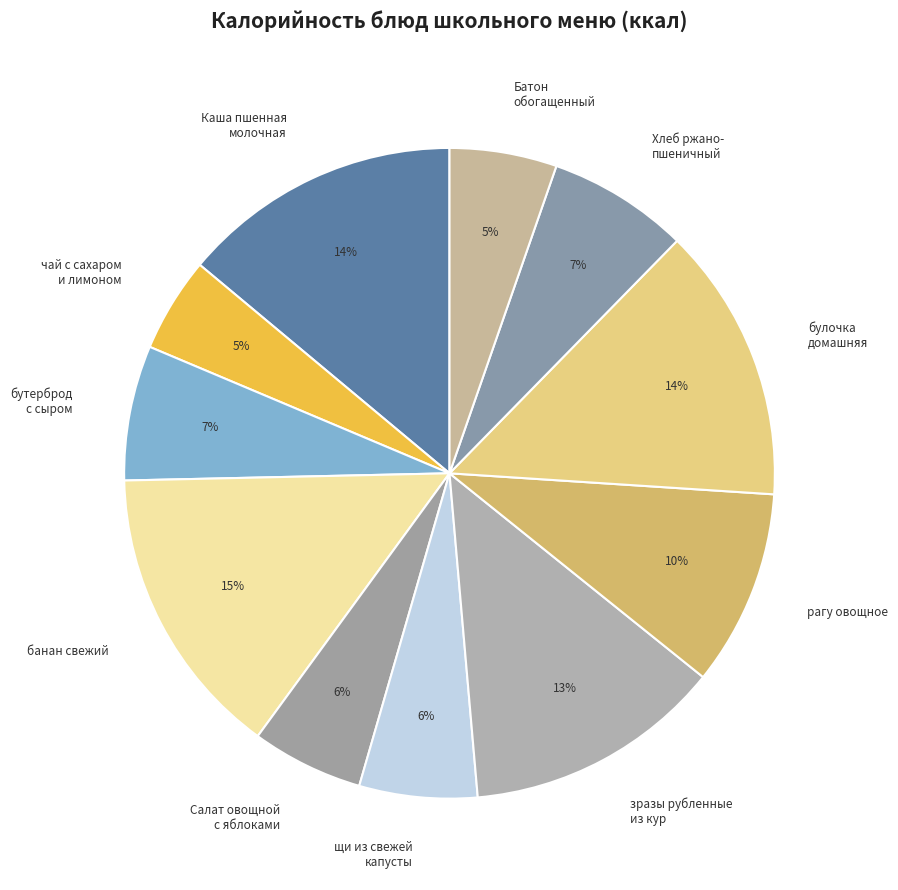

The бутерброд с сыром slice represents 7% of the pie. True or false?

True